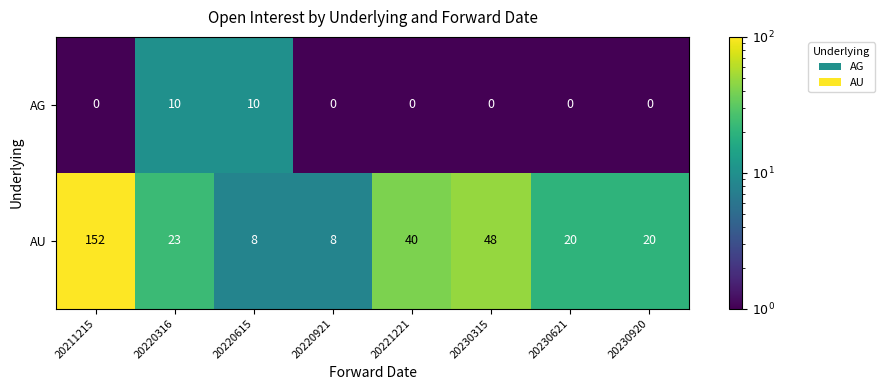

Read the AU value at 20220921, to the nearest 5.

10